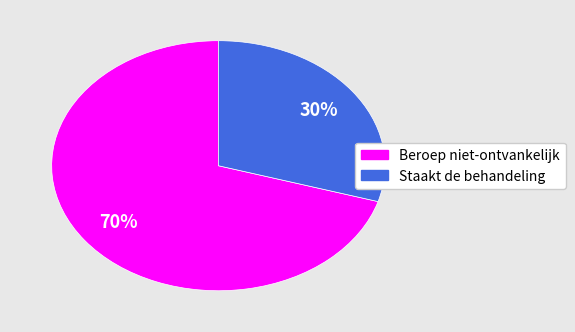

Which slice is the smallest?

Staakt de behandeling